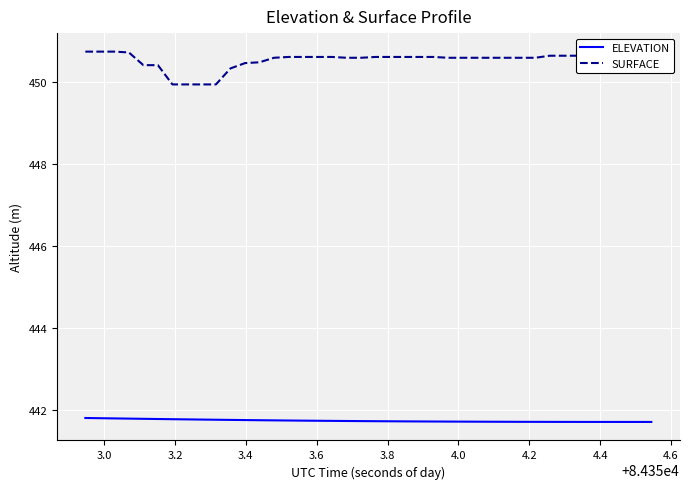

What is the minimum value for ELEVATION?

441.7